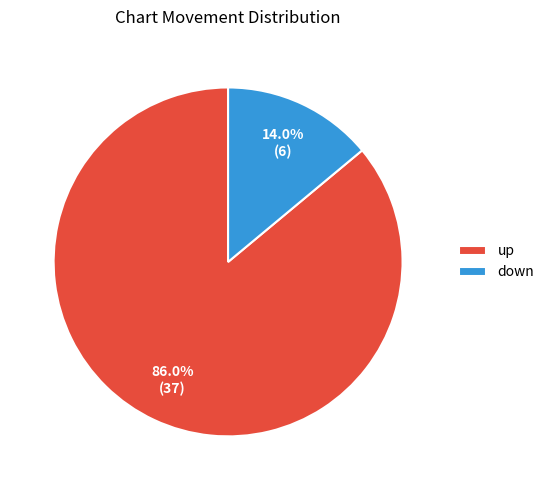

To the nearest percent, what is the average slice percentage?

50%